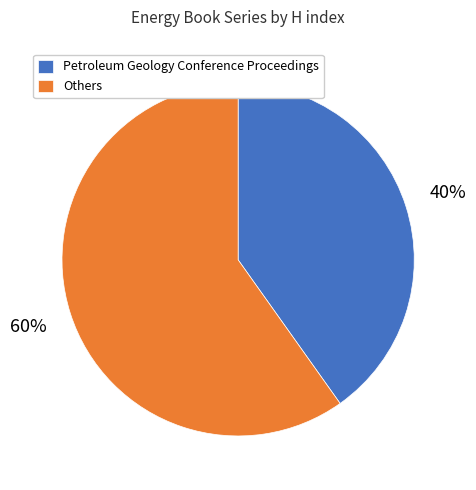

Is it true that Petroleum Geology Conference Proceedings is 55% of the pie?

False